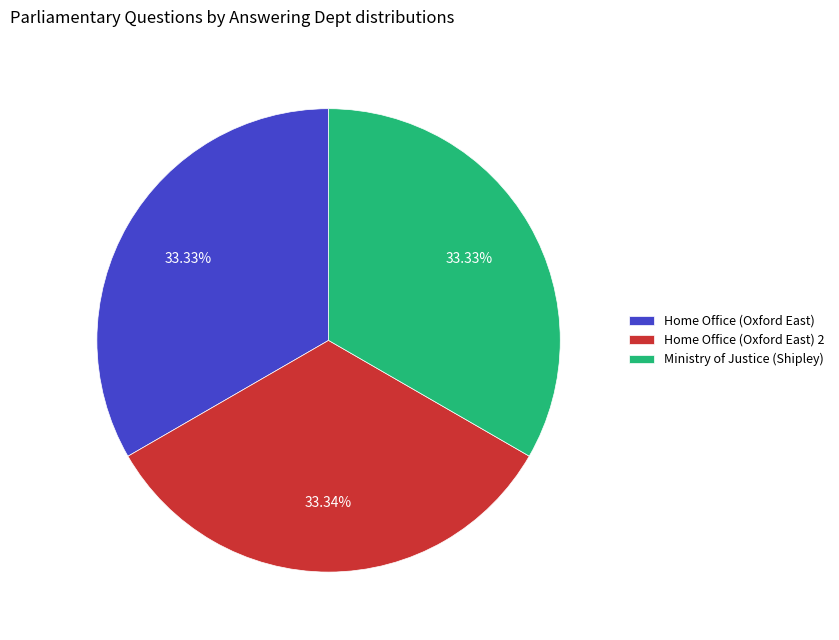

Is there a majority slice in this chart?

No